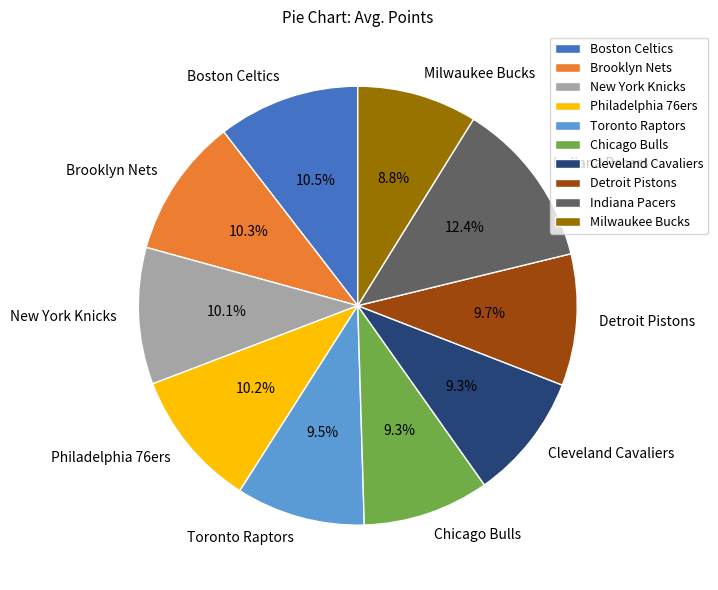

Count the number of slices in the pie.

10